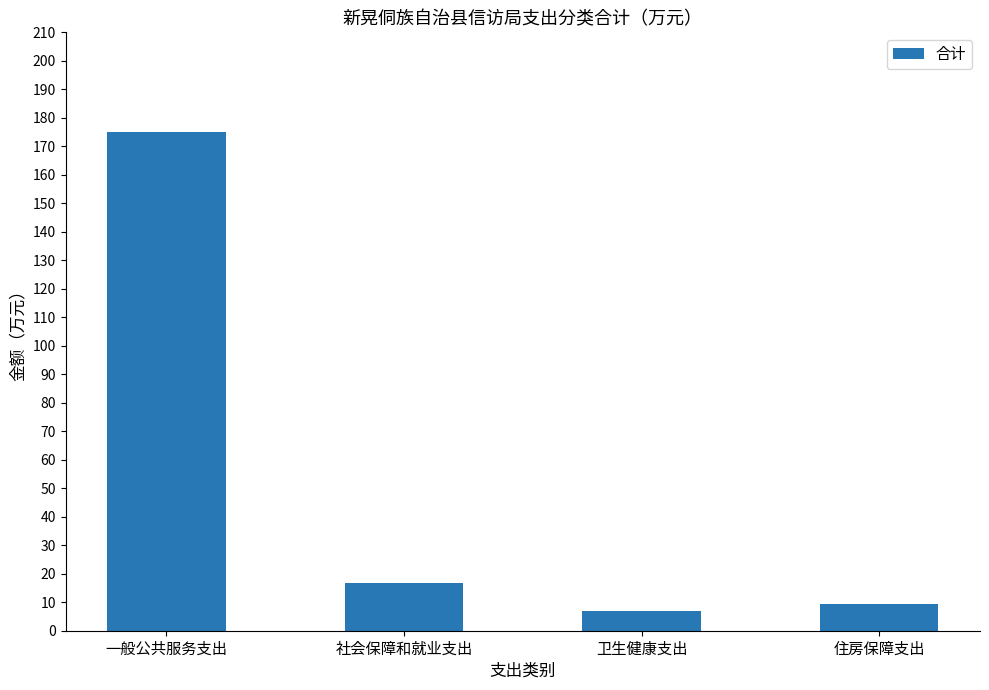

What is the sum of the values at 卫生健康支出 and 住房保障支出?

16.3